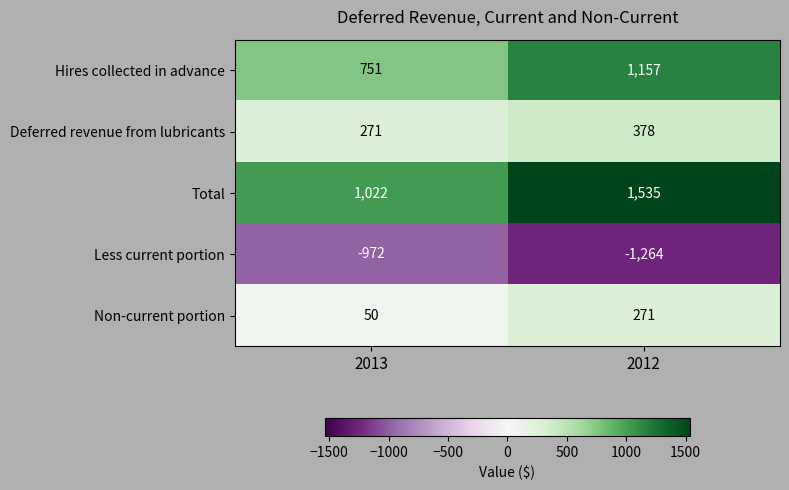

At which category does the chart reach its minimum across all series?

2012